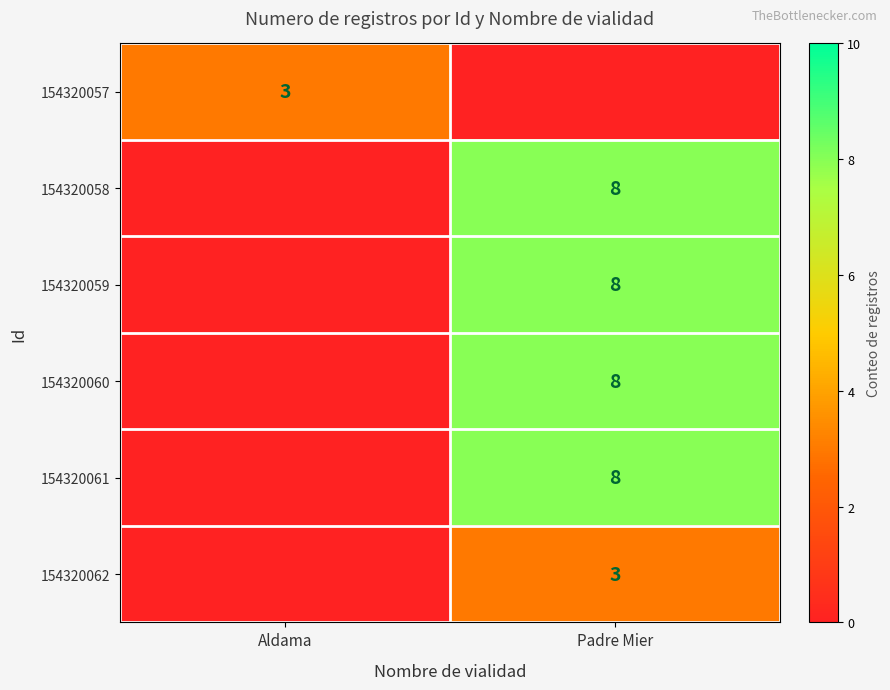

The value of 154320060 at Padre Mier is 8. True or false?

True